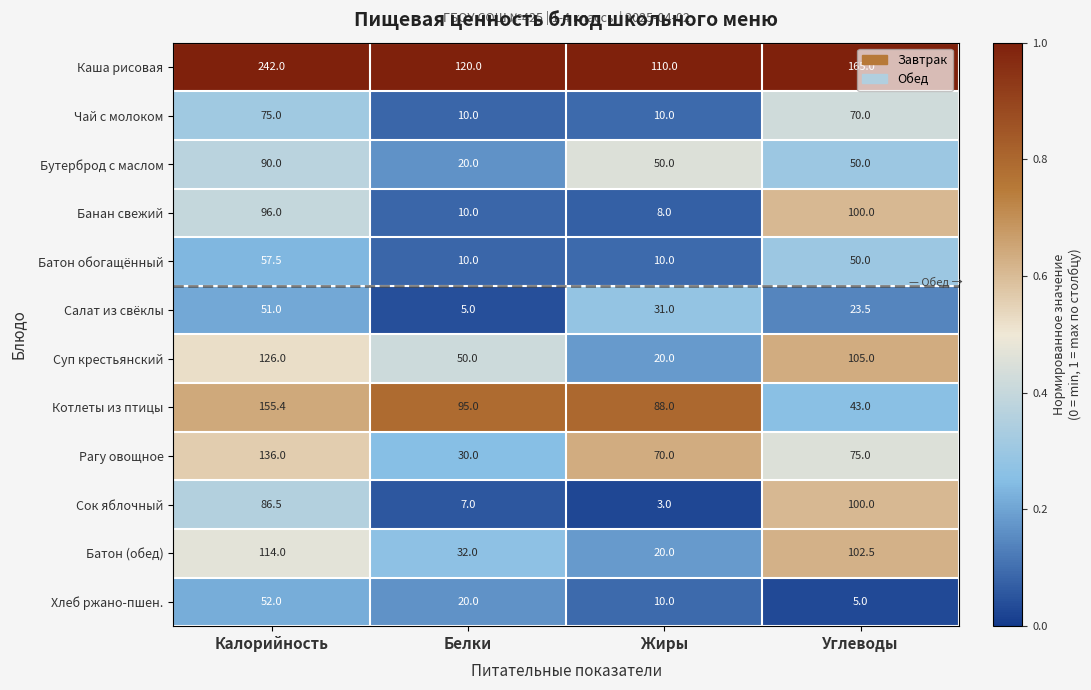

Which series changed the most between Калорийность and Белки?

Каша рисовая